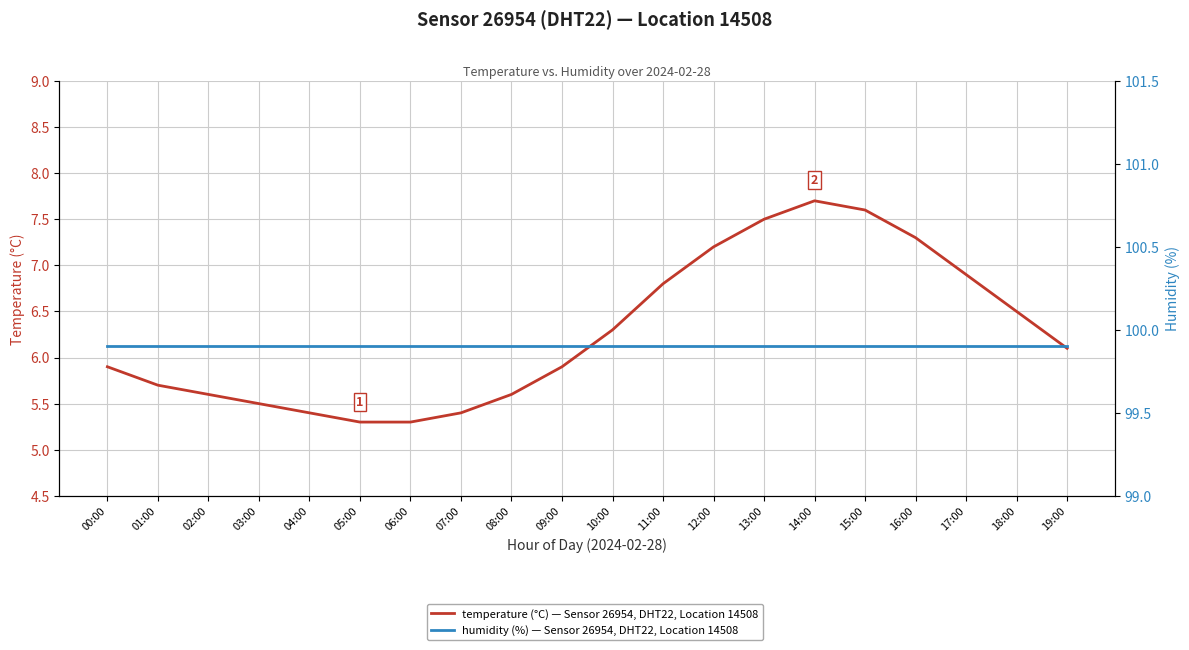

True or false: temperature and humidity cross at least once.

False